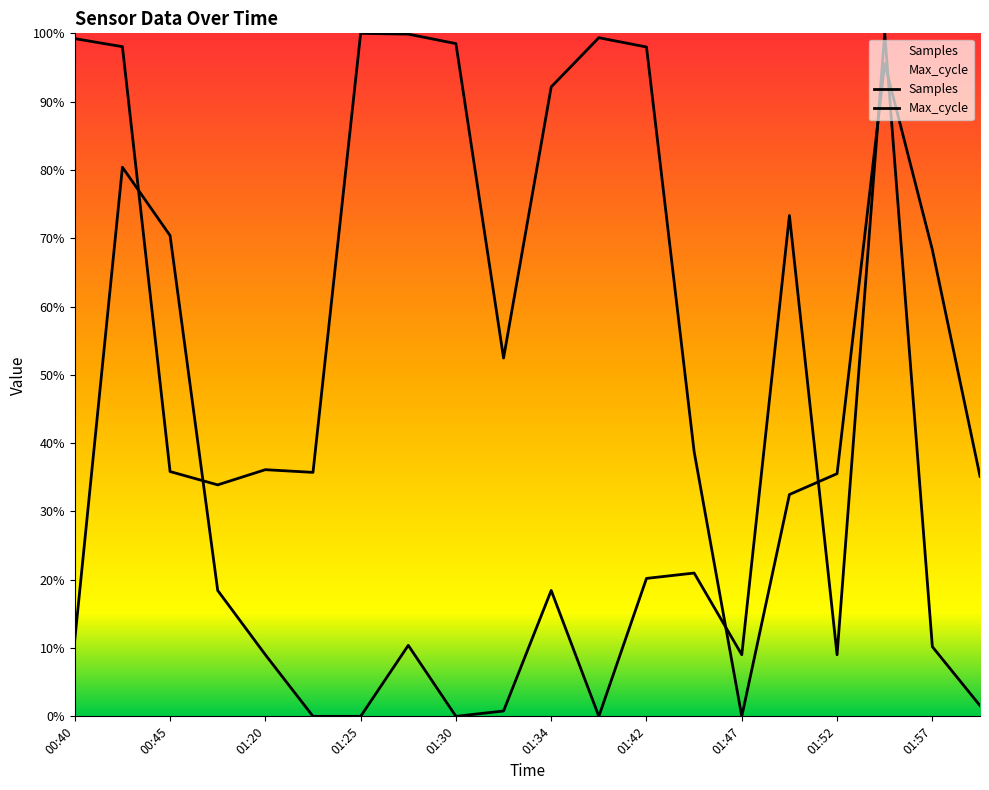

How many intersections are there between Samples and Max_cycle?

6